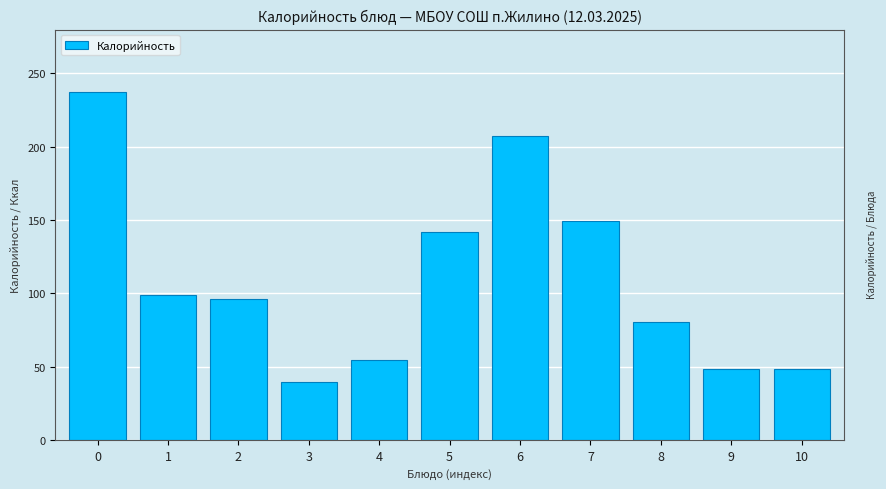

Reading left to right, what are all the values shown in this chart?

0=237.1	1=99.0	2=96.4	3=39.3	4=54.5	5=141.9	6=207.5	7=149.5	8=80.6	9=48.2	10=48.2